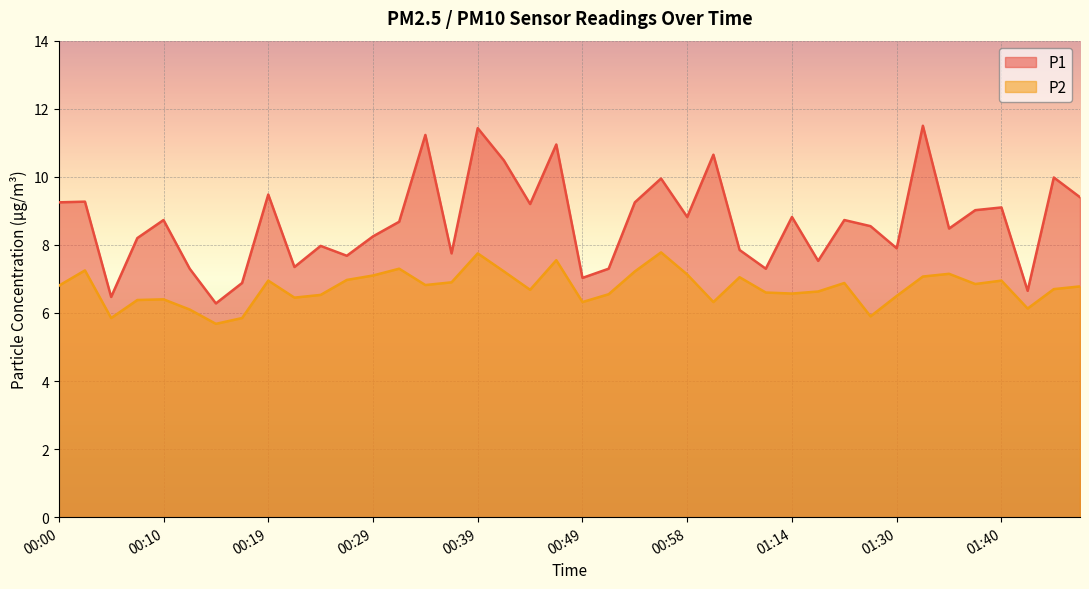

The value of P1 at 01:25 is 8.6. True or false?

True